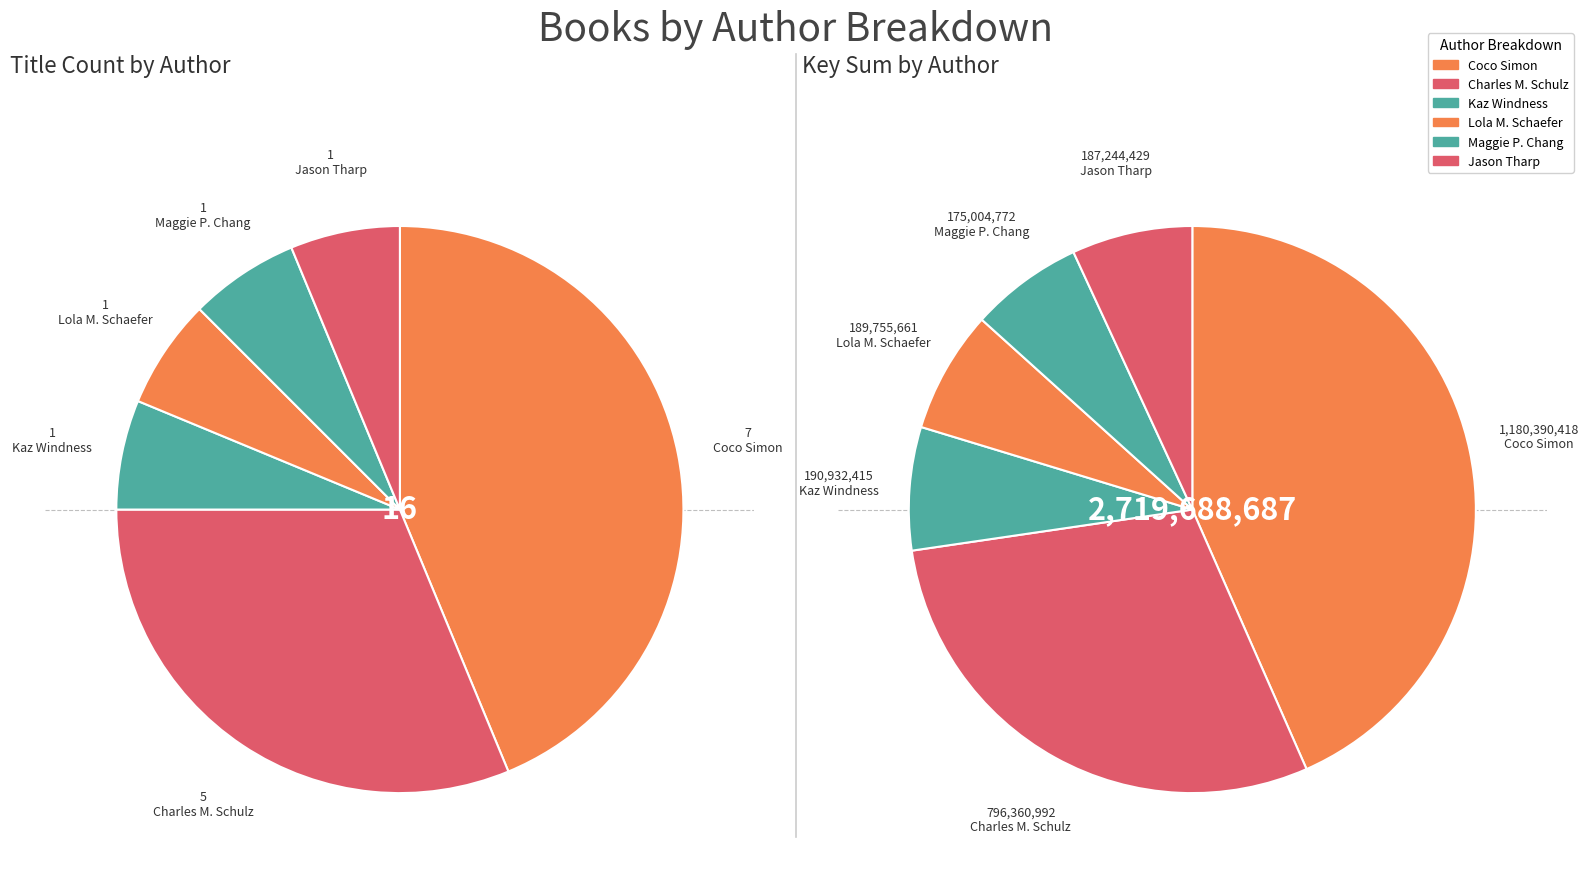

True or false: Charles  M. Schulz (19803343) accounts for 31% of the total.

True